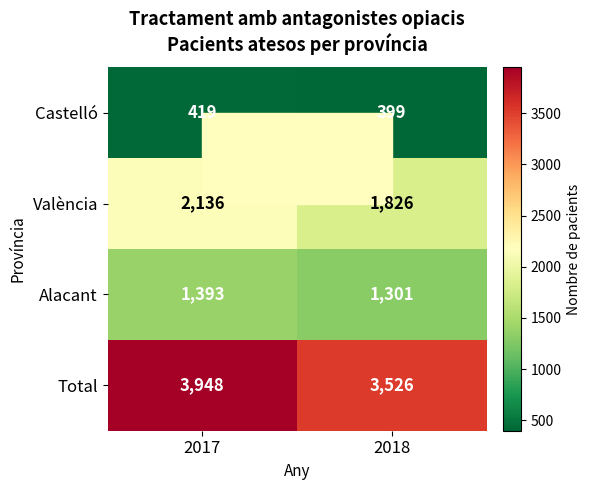

Which series has the largest total across all categories?

Total